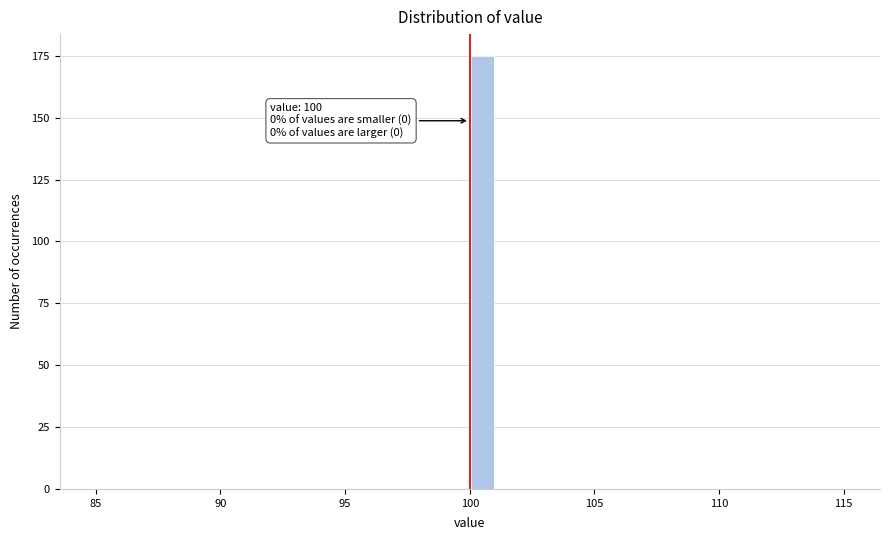

Read against the x-axis, roughly where is the centre of the tallest bar?

100.5